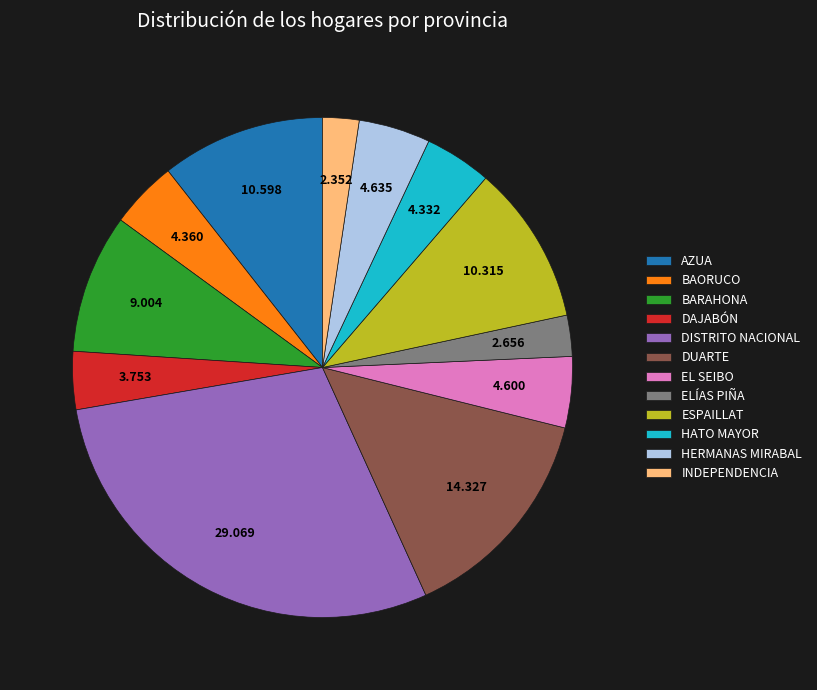

The BARAHONA slice represents 3% of the pie. True or false?

False